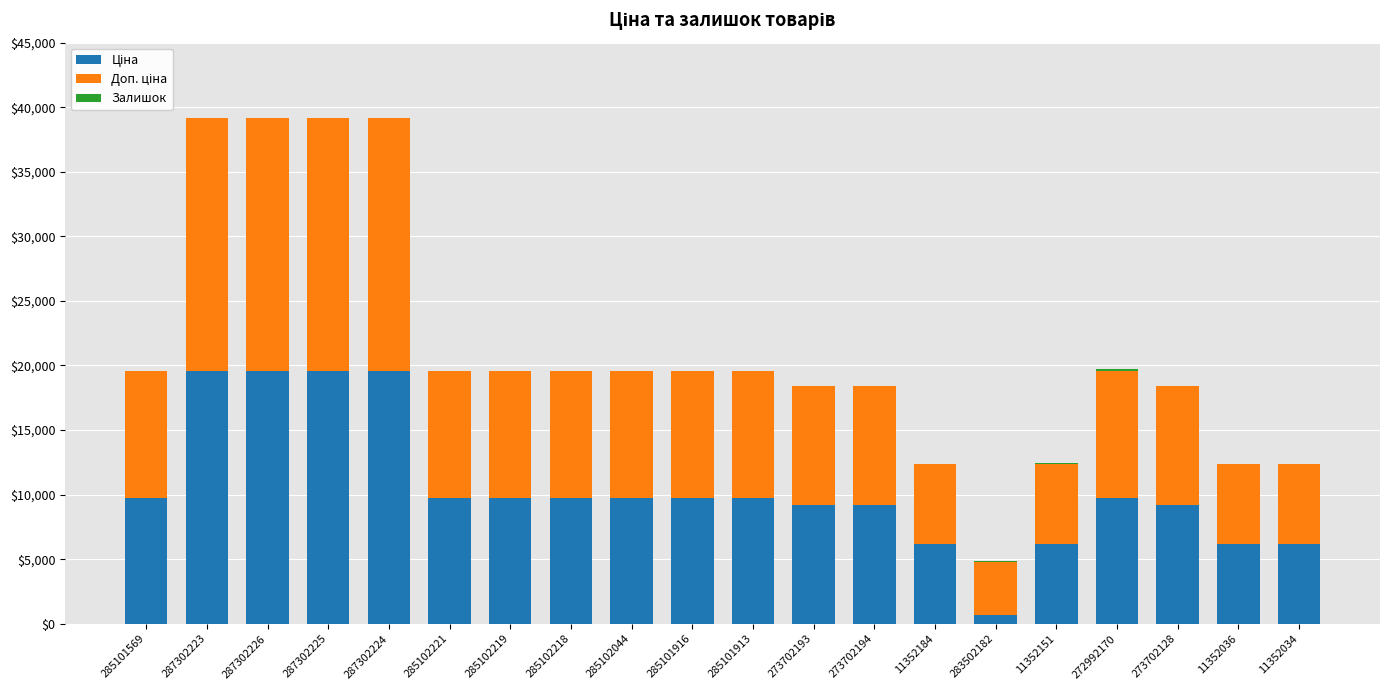

The value of Ціна at 285101569 is 4637.1. True or false?

False